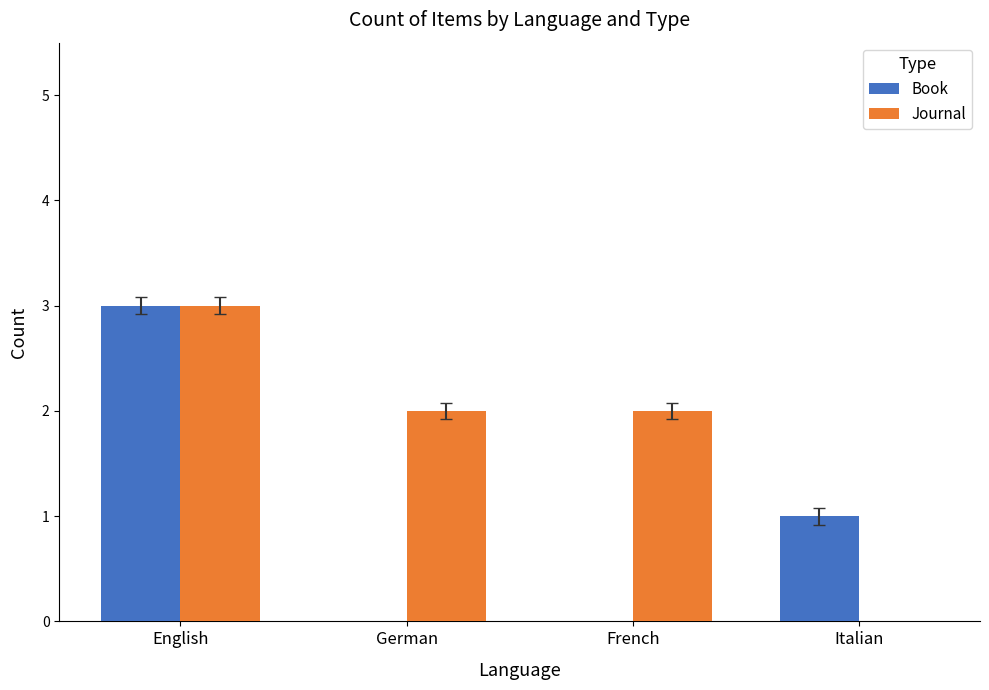

What is the sum of all Book values?

4